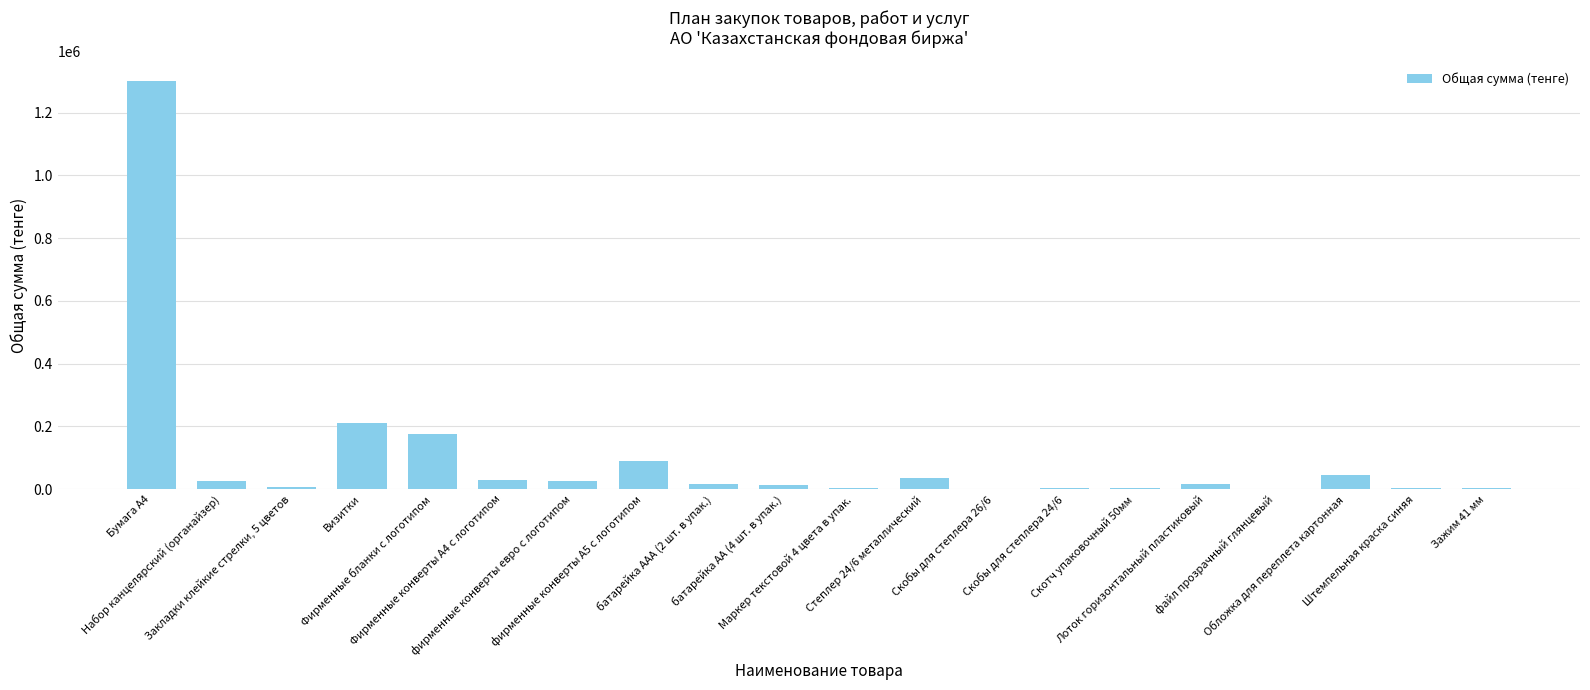

What is the maximum value shown in the chart?

1300000